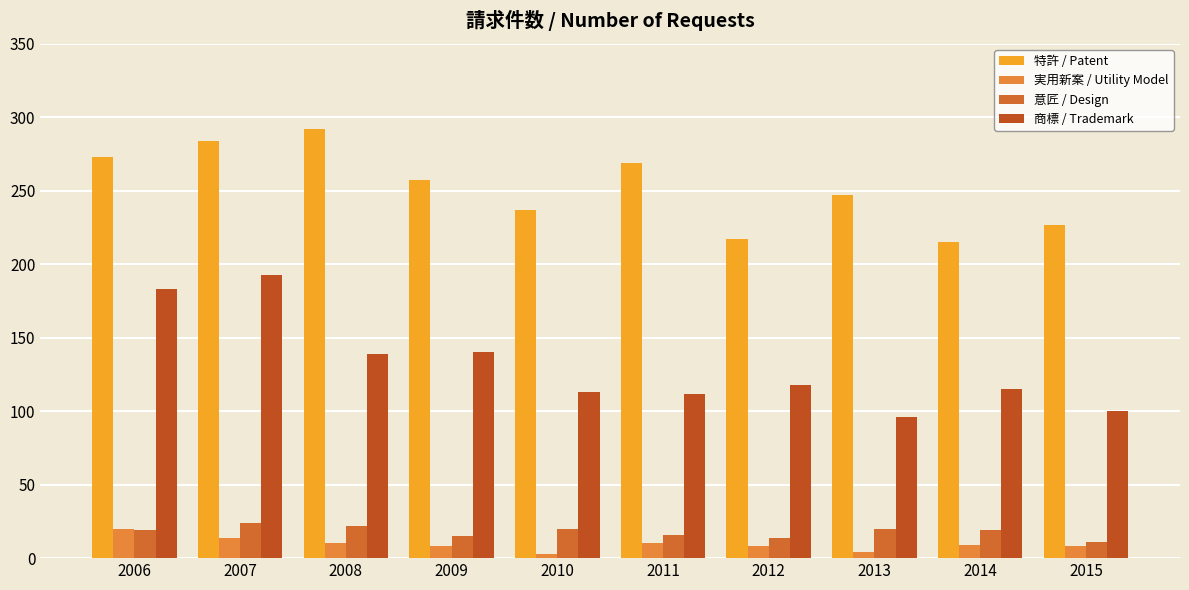

How many groups of bars are there?

10